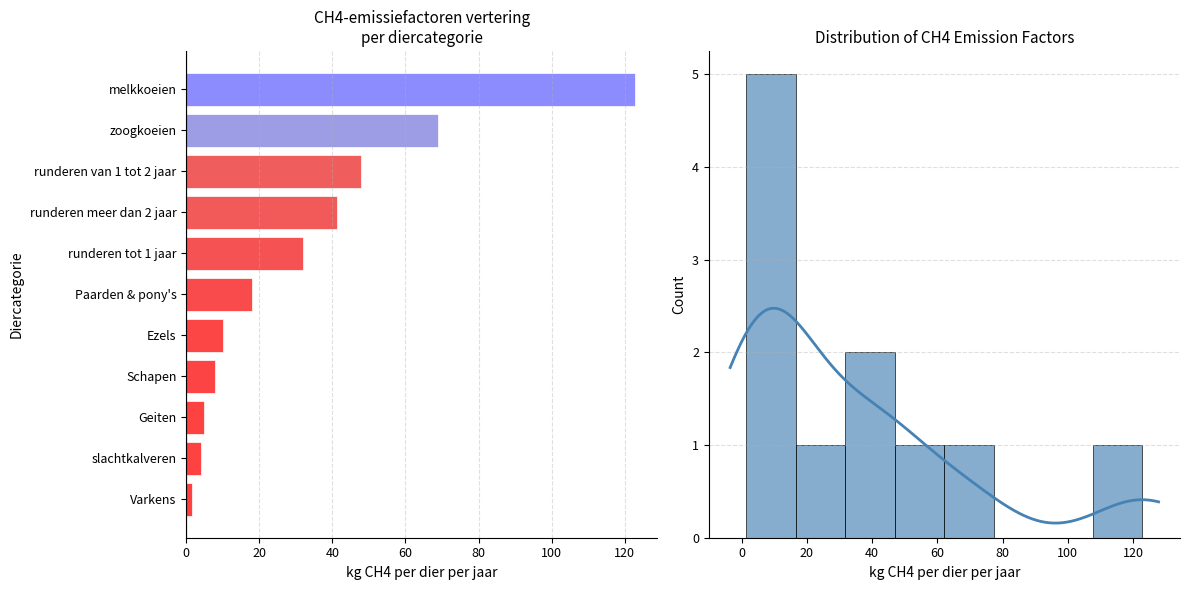

True or false: the data shows 122.8 at melkkoeien.

True